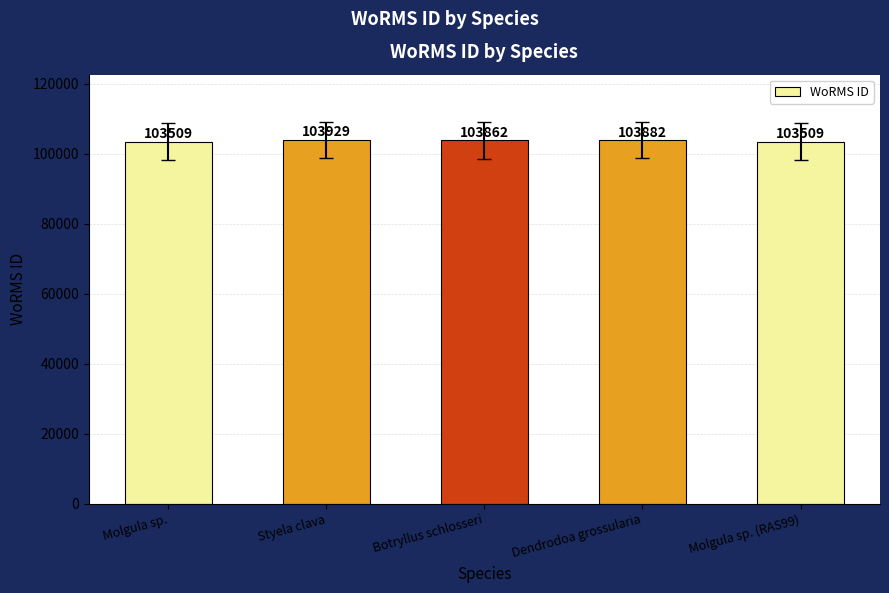

How many values are below 103862?

2